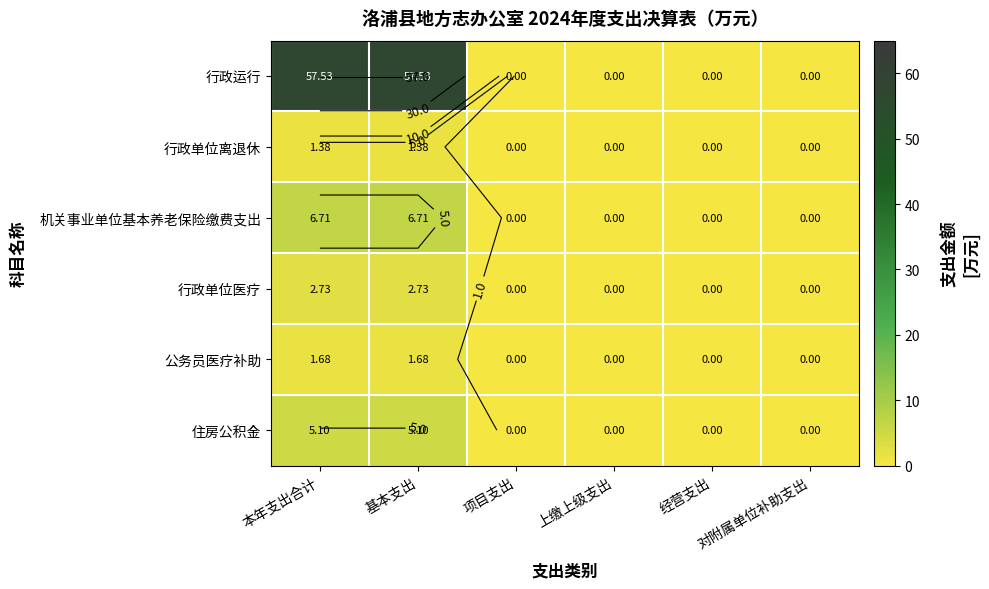

What is the difference between the second highest and second lowest values in the 行政单位离退休 series?

1.4